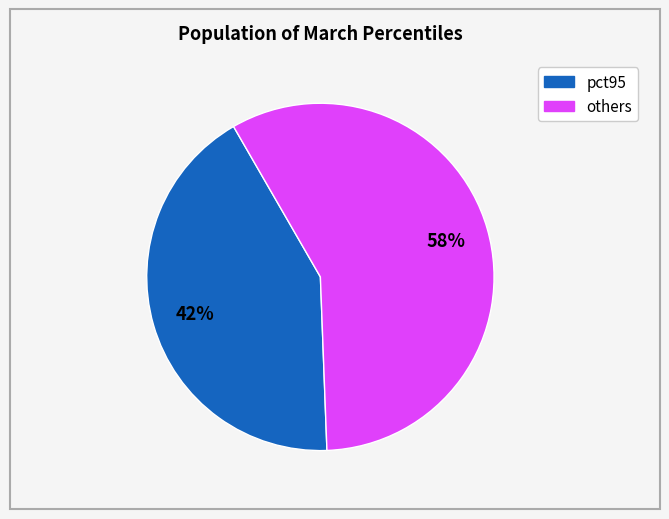

How many slices are in this pie chart?

2